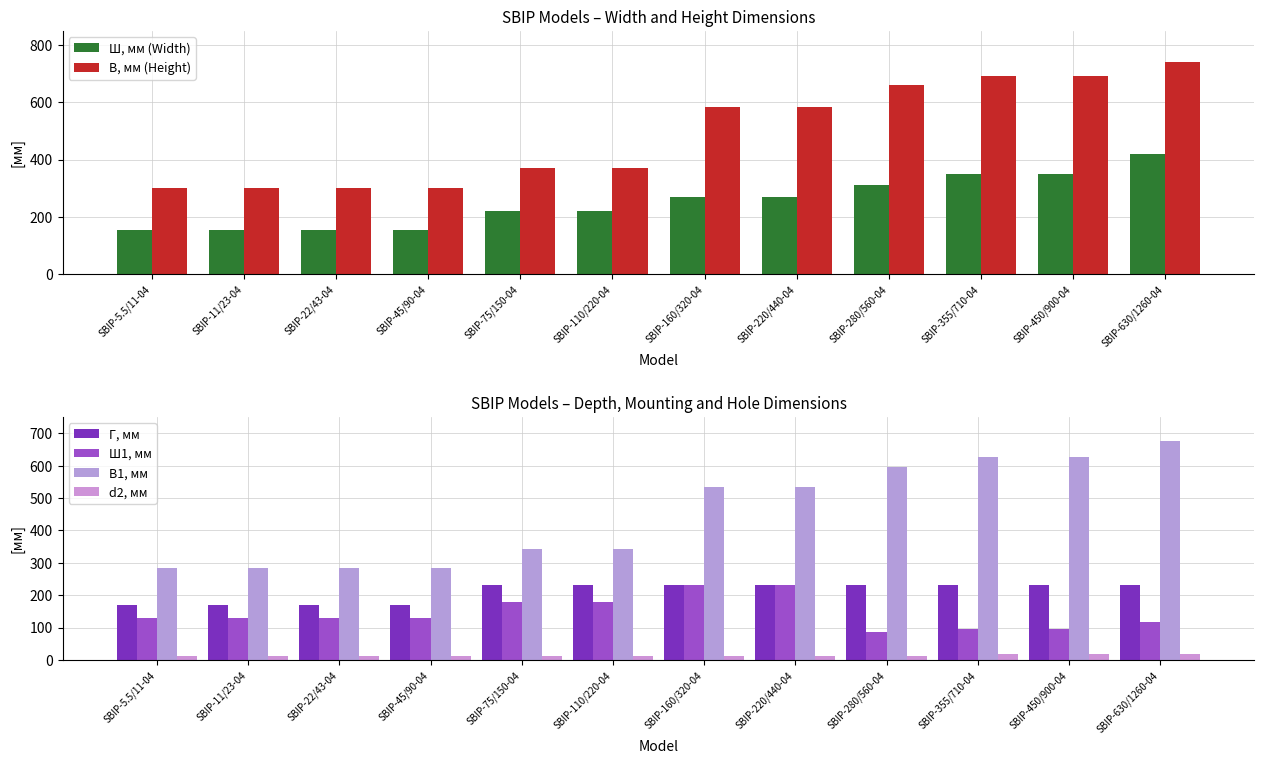

How many Ш, мм (Width) values are between 155 and 350?

11